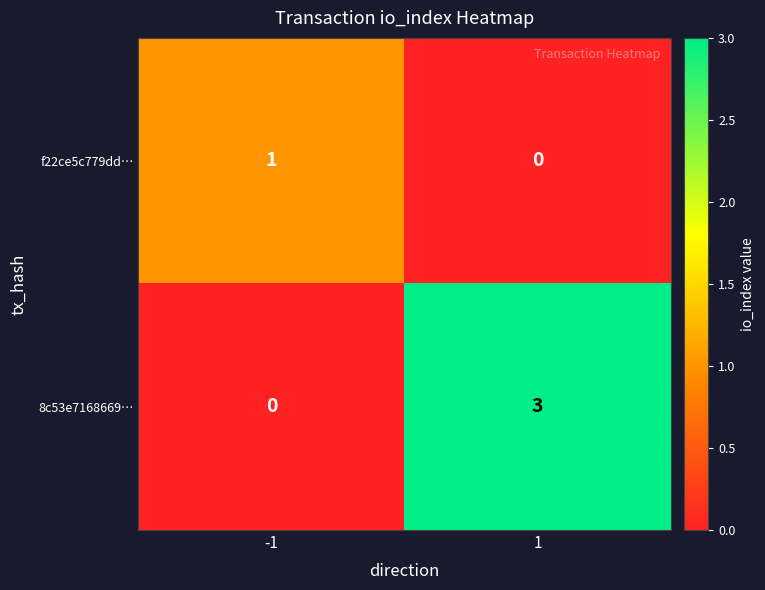

Reading left to right, extract all data points from this chart.

f22ce5c779dd…: 1	0
8c53e7168669…: 0	3